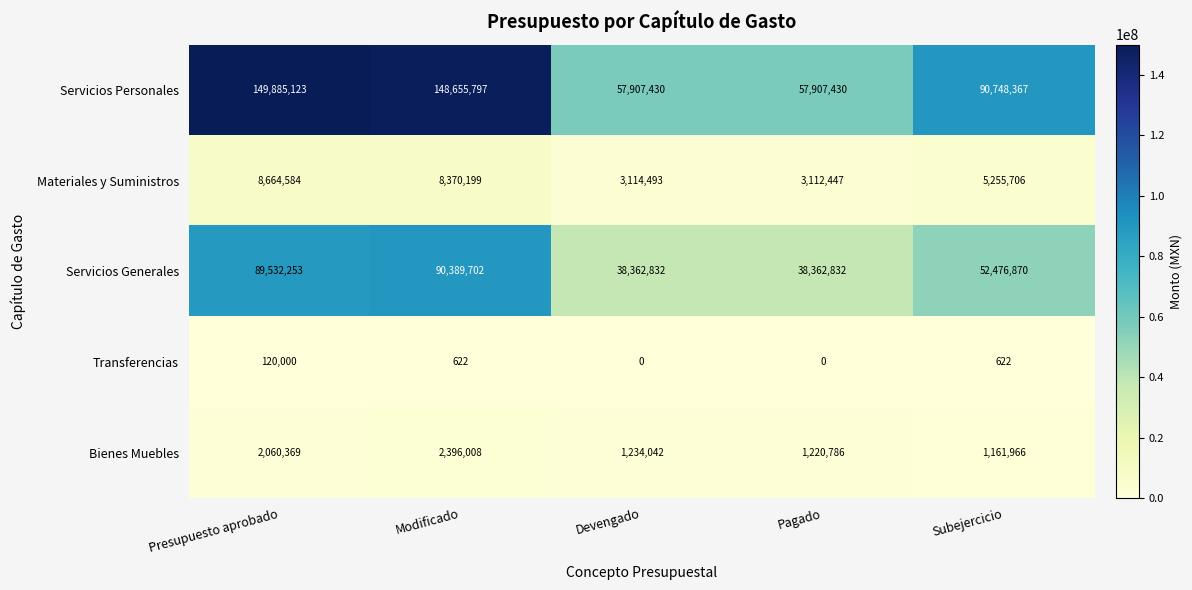

At which category does the chart reach its peak across all series?

Presupuesto aprobado